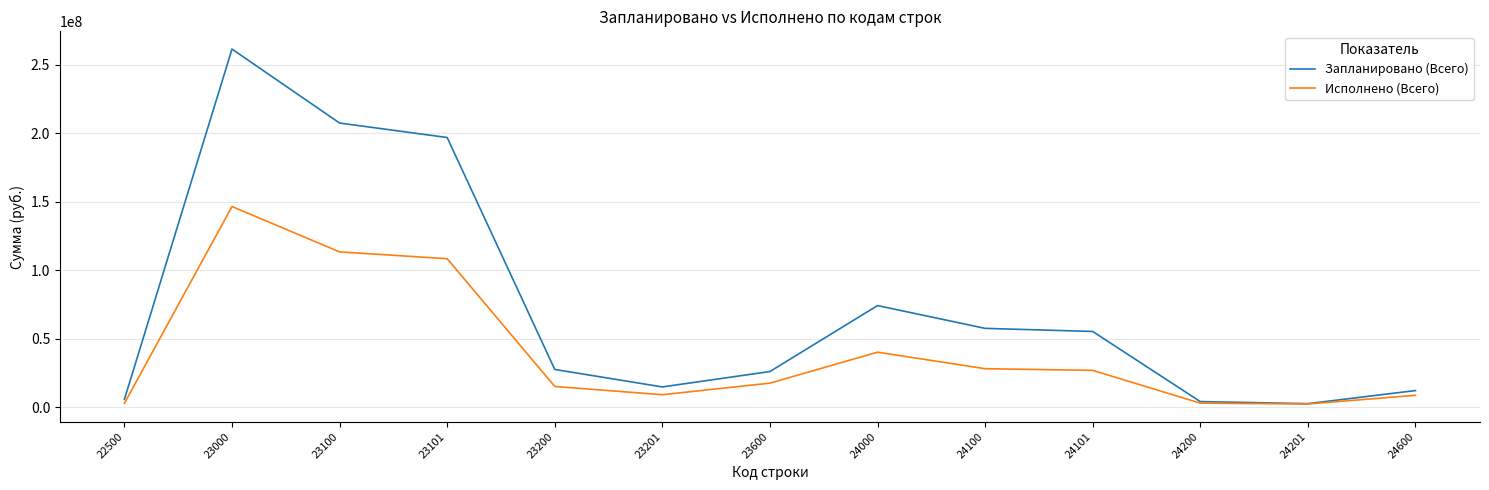

Which category has the highest value in the Исполнено (Всего) series?

23000